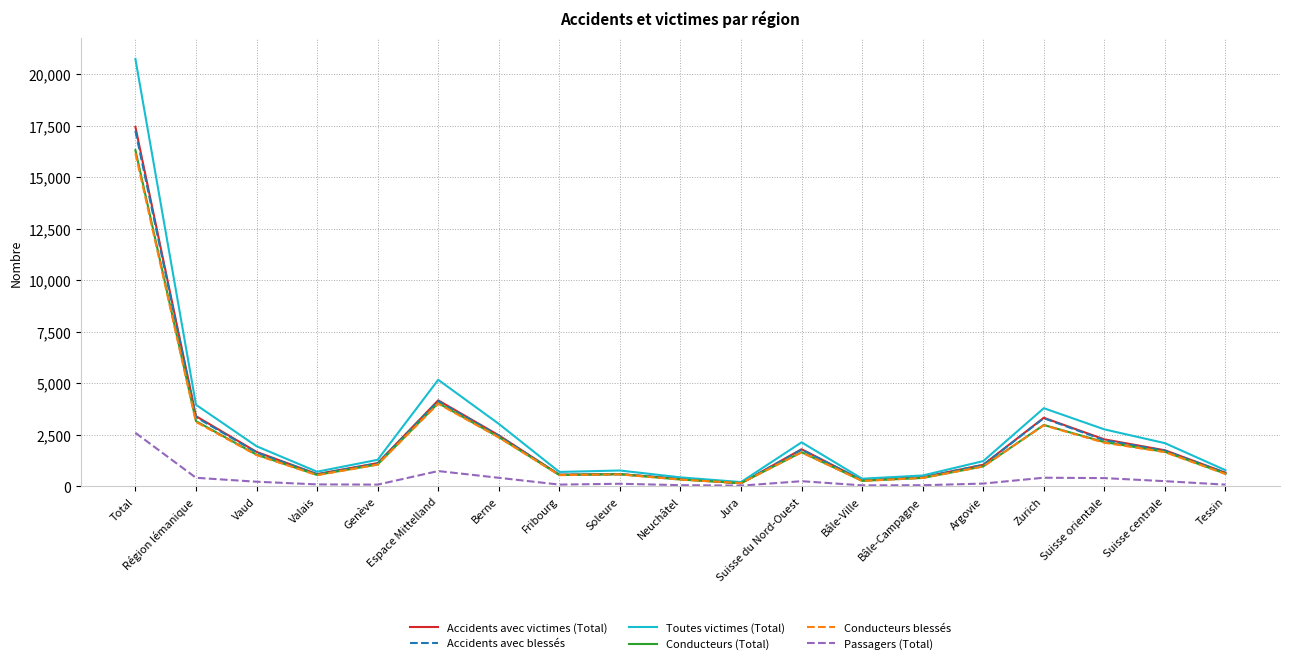

The value of Accidents avec victimes (Total) at Genève is 1133. True or false?

True